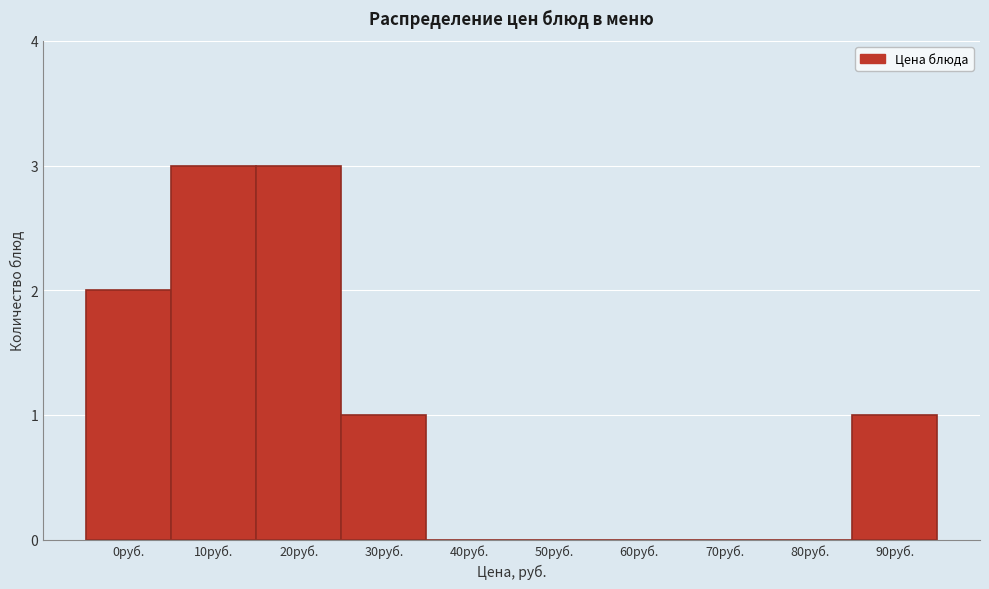

Reading left to right, extract all data points from this chart.

0руб.=2	10руб.=3	20руб.=3	30руб.=1	40руб.=0	50руб.=0	60руб.=0	70руб.=0	80руб.=0	90руб.=1